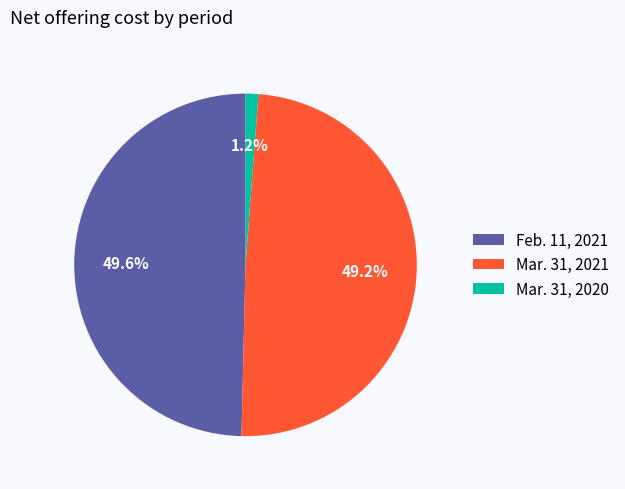

To the nearest percent, what is the average slice percentage?

33%